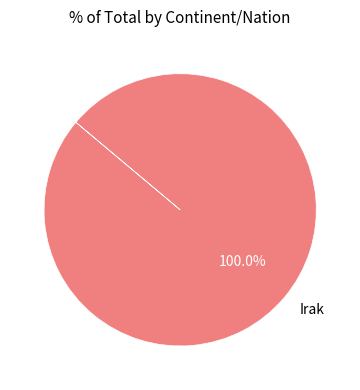

Is it true that Irak is 93% of the pie?

False